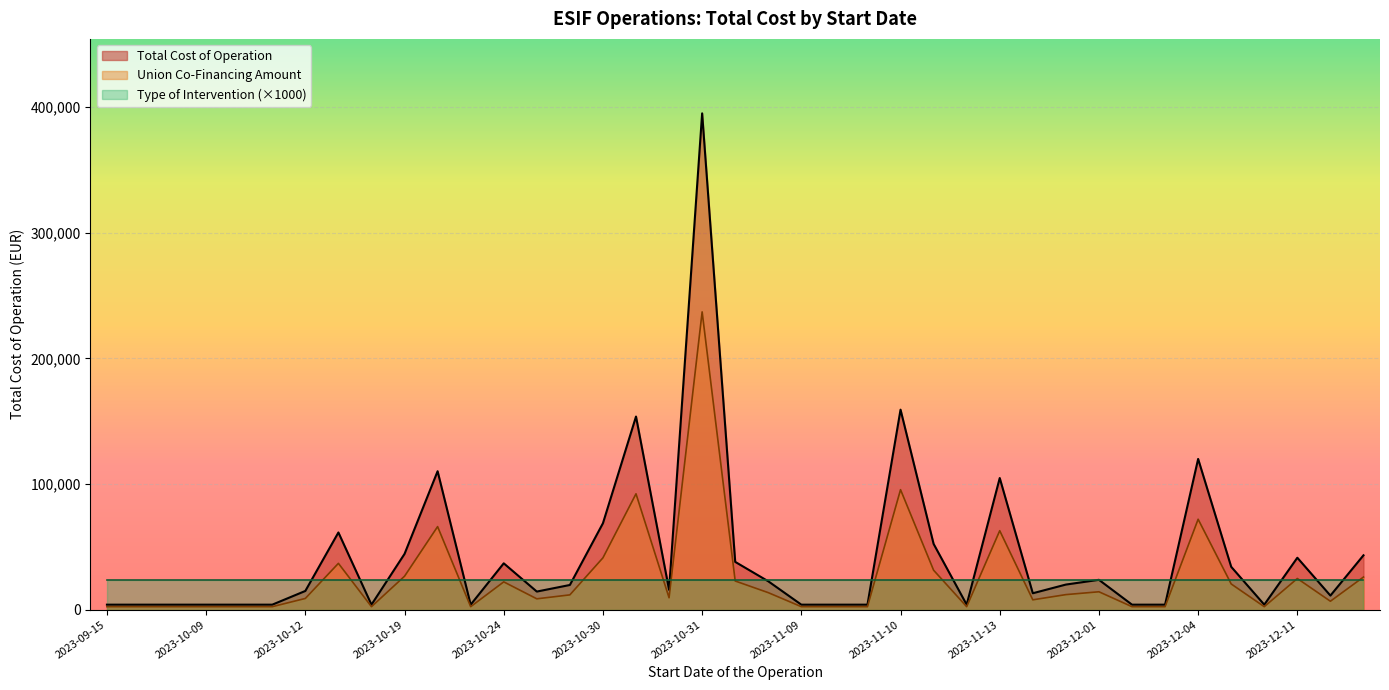

Which series has the largest range (max minus min)?

Total Cost of Operation